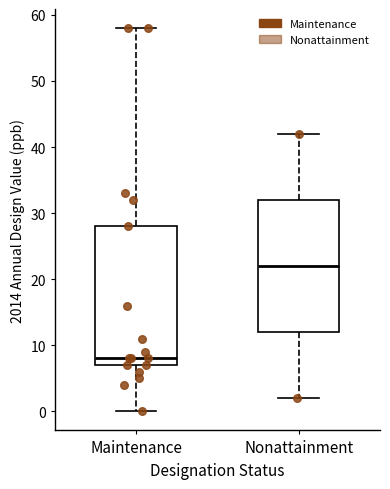

Where is the upper edge of the box for Maintenance on the y-axis? The values are not printed on the chart, so give them approximately, as read against the axis.

28